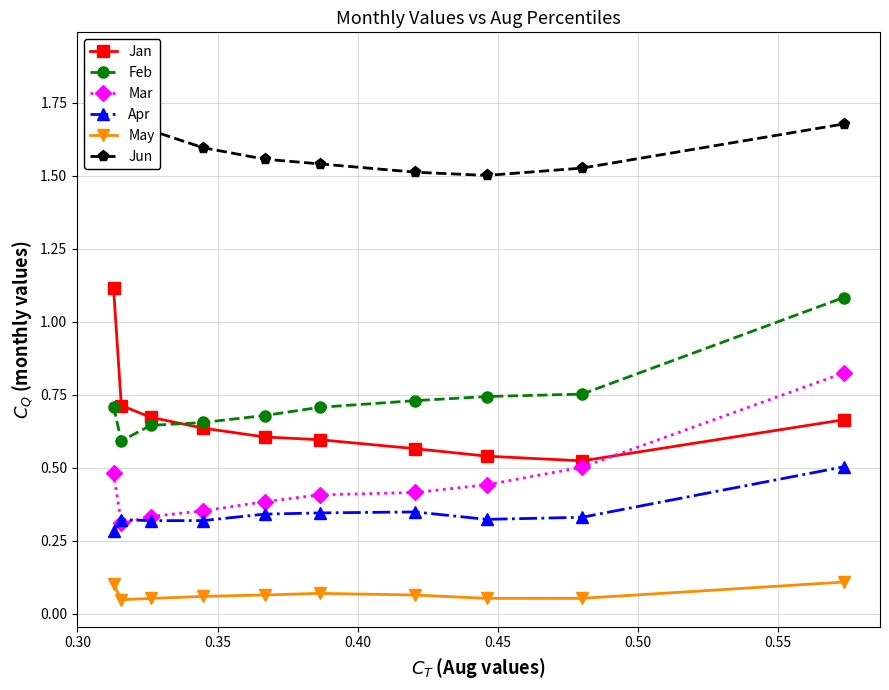

What is the maximum value for Feb?

1.1